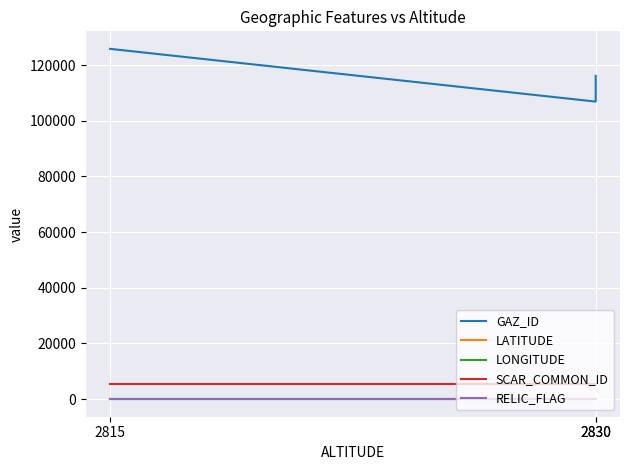

Rank the series at 2815 from highest to lowest value.

GAZ_ID, SCAR_COMMON_ID, LONGITUDE, RELIC_FLAG, LATITUDE